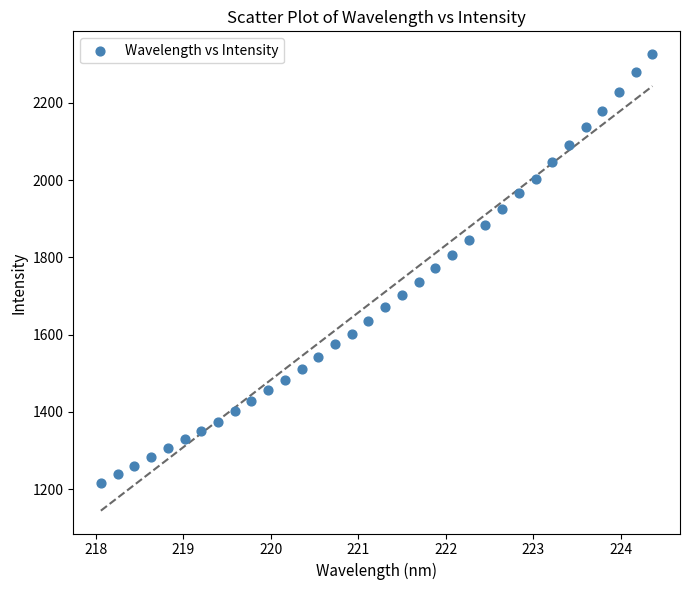

What is the range of X values (max minus min)?

6.3